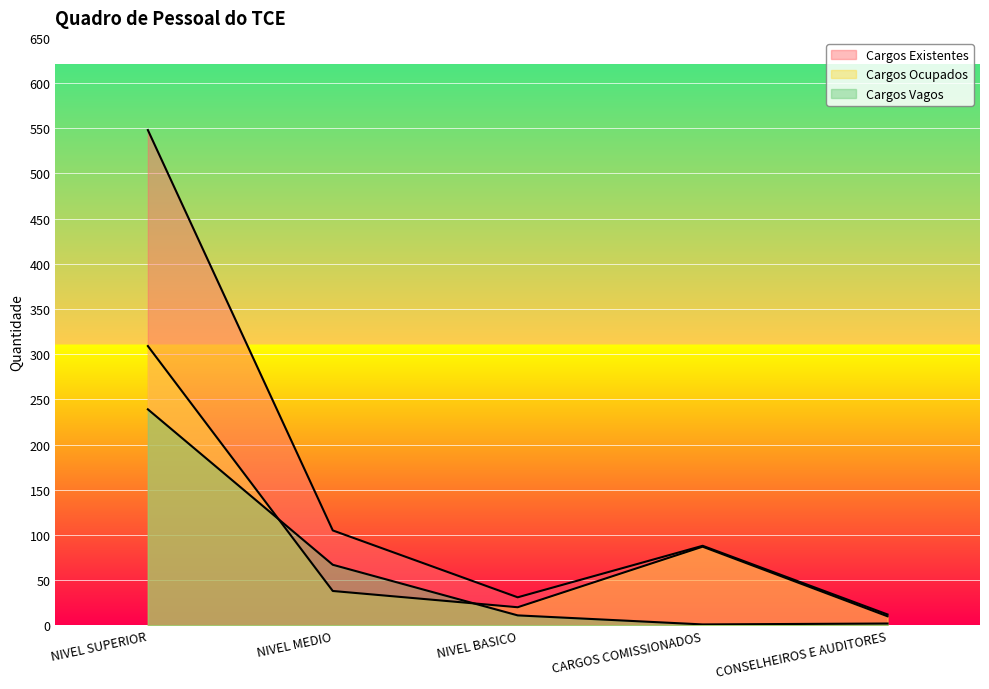

Rank the series by their average value, from lowest to highest.

Cargos Vagos, Cargos Ocupados, Cargos Existentes